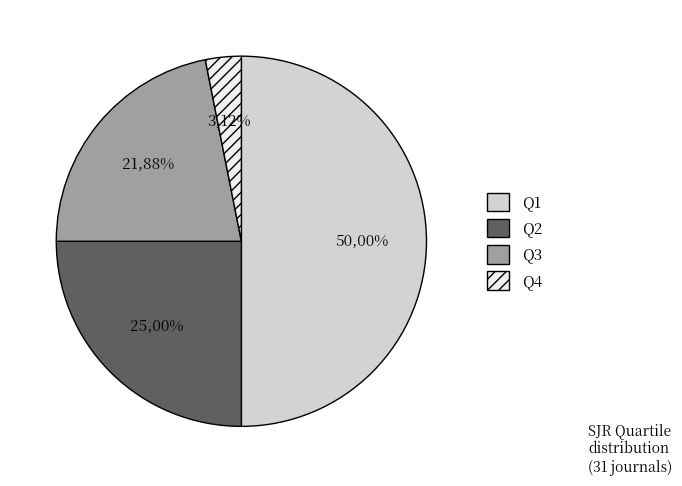

What is the largest slice in the pie chart?

Q1